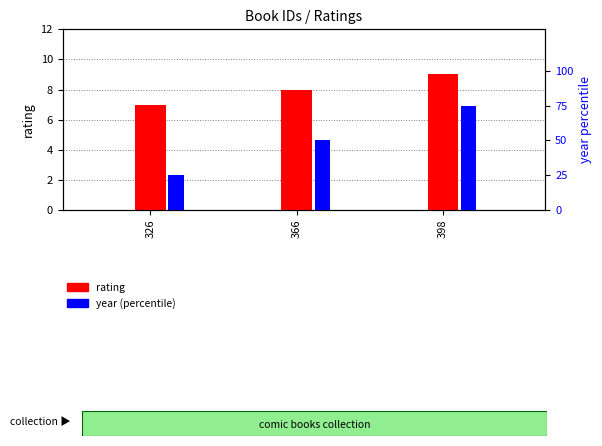

How many bars are there in each group?

2